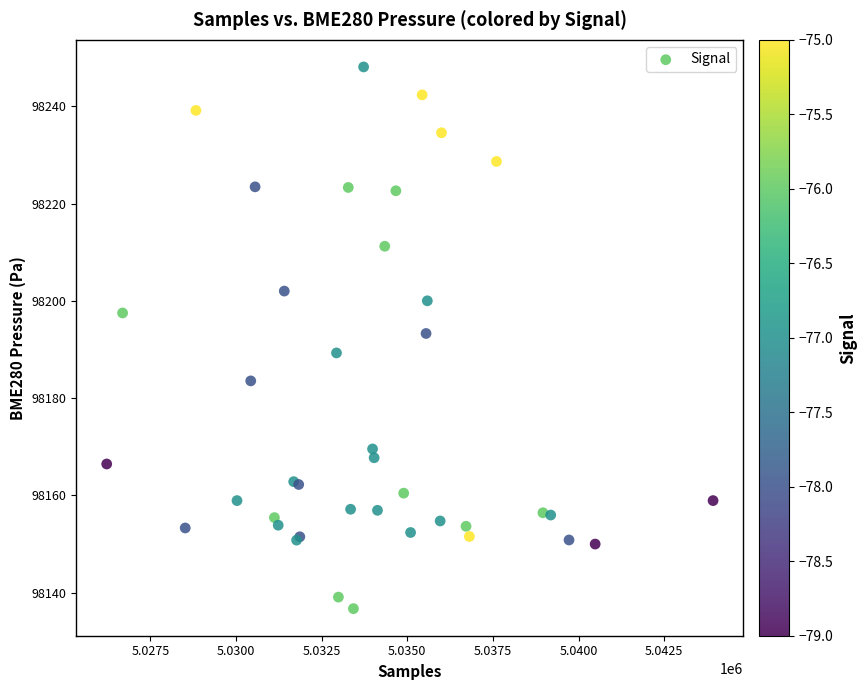

What Y value in the scatter plot is closest to 98192?

98193.3